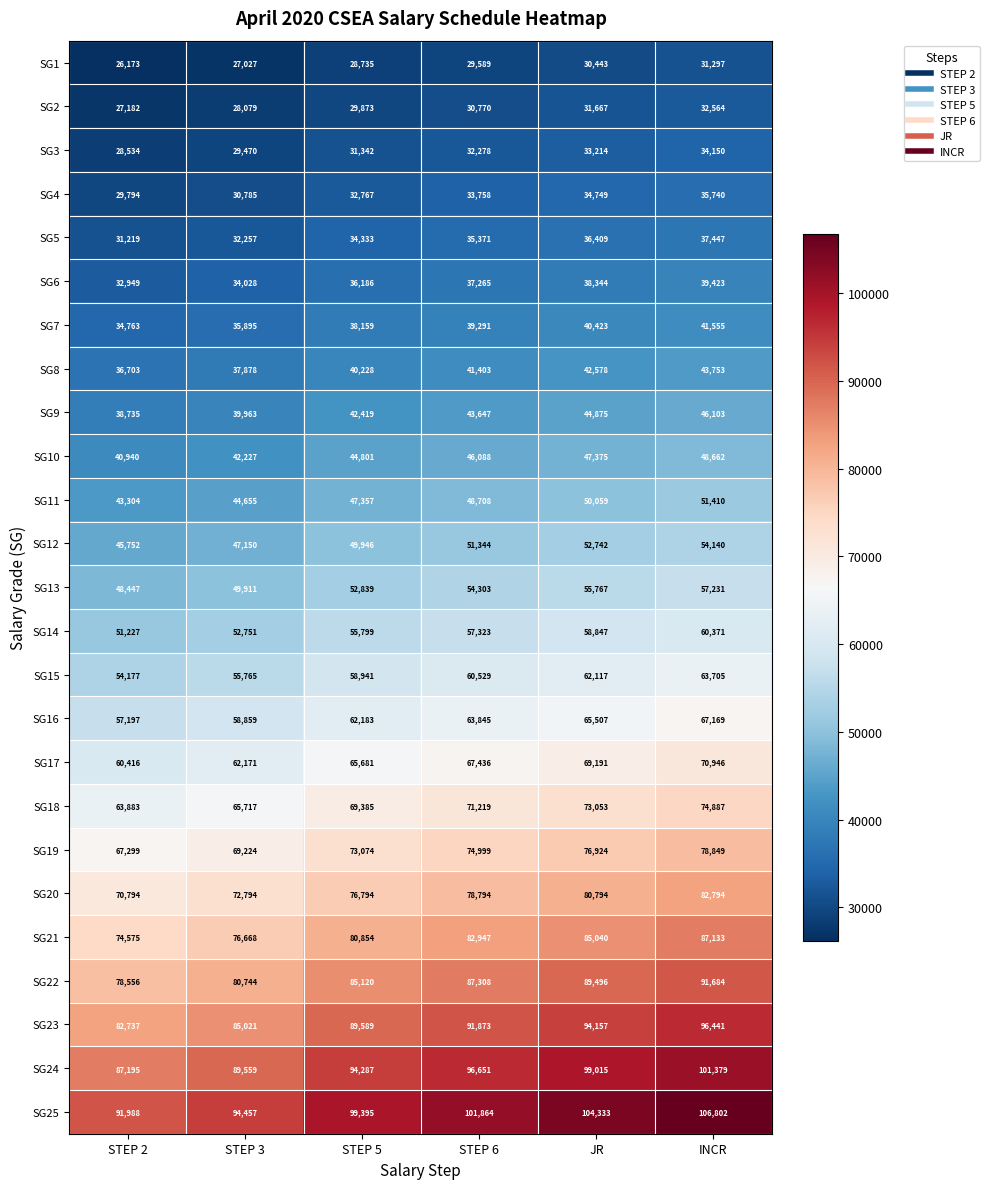

Rank the series by their maximum value, from highest to lowest.

SG25, SG24, SG23, SG22, SG21, SG20, SG19, SG18, SG17, SG16, SG15, SG14, SG13, SG12, SG11, SG10, SG9, SG8, SG7, SG6, SG5, SG4, SG3, SG2, SG1